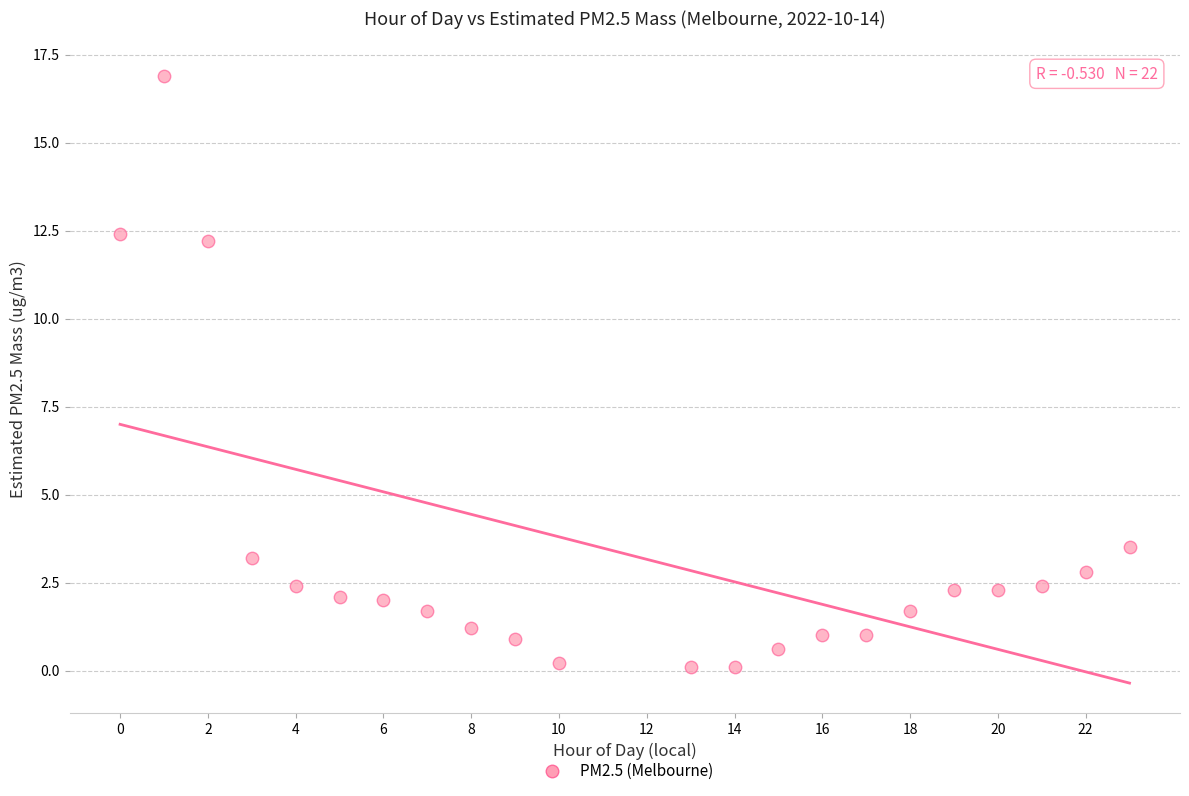

What Y value in the scatter plot is closest to 8?

12.2